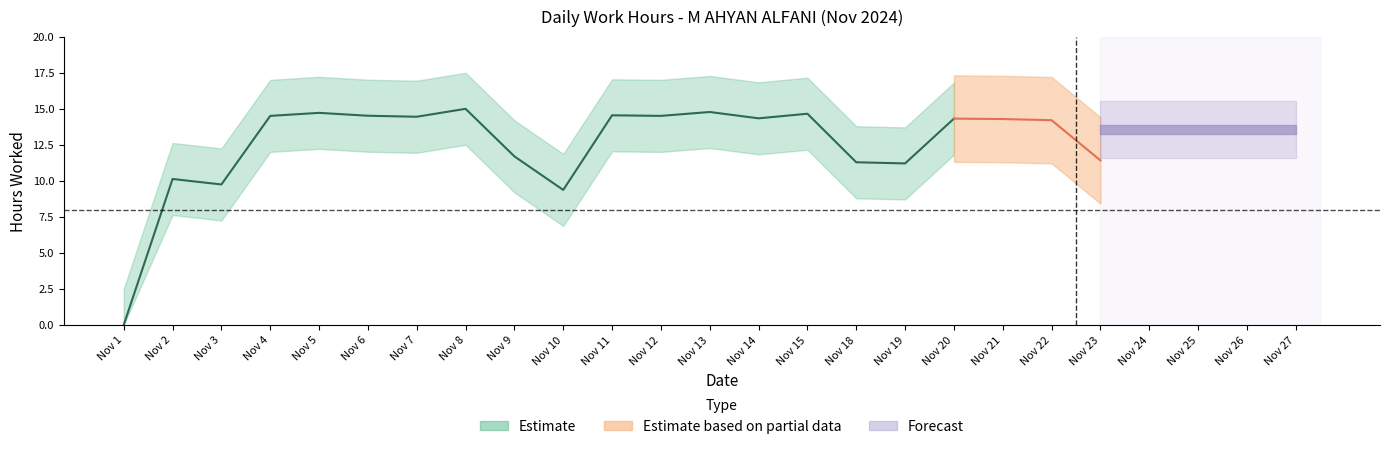

How many lines are shown in the chart?

1